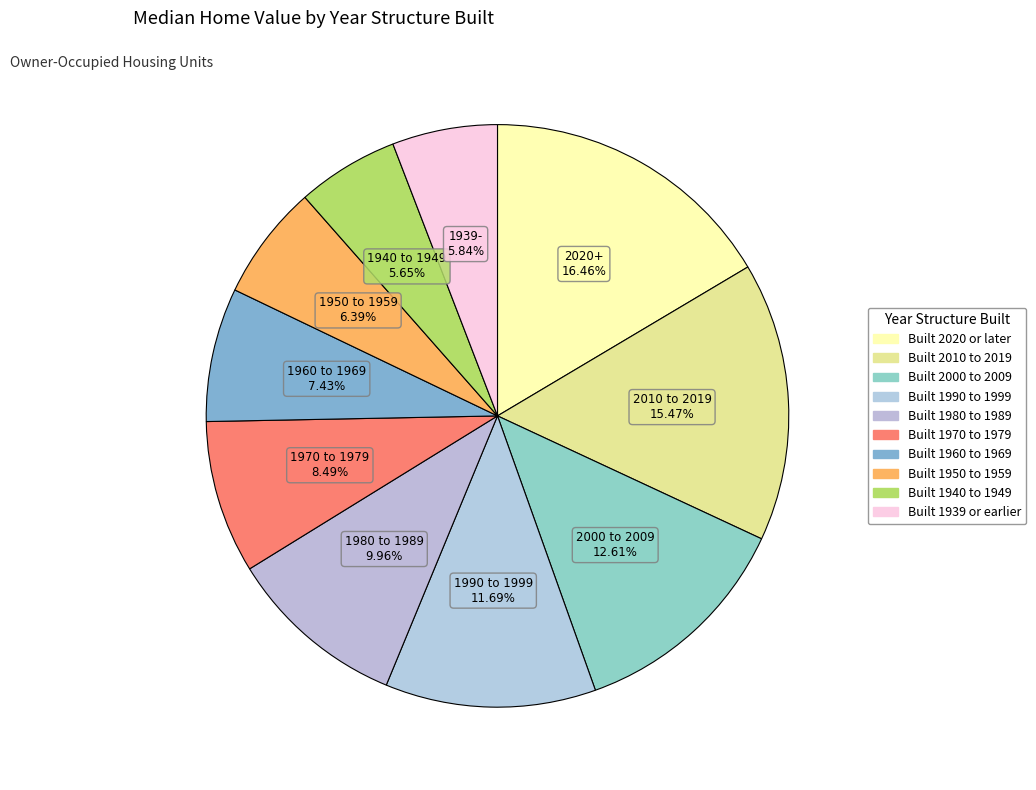

Count the number of slices in the pie.

10